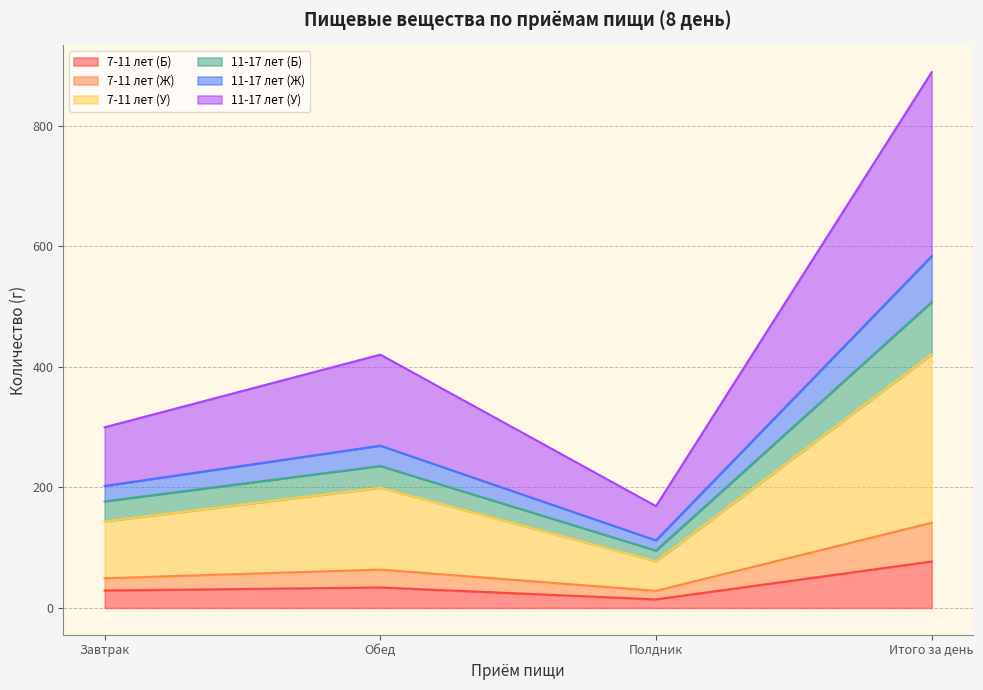

True or false: 7-11 лет (Б) has a value of 33.9 at Обед.

True